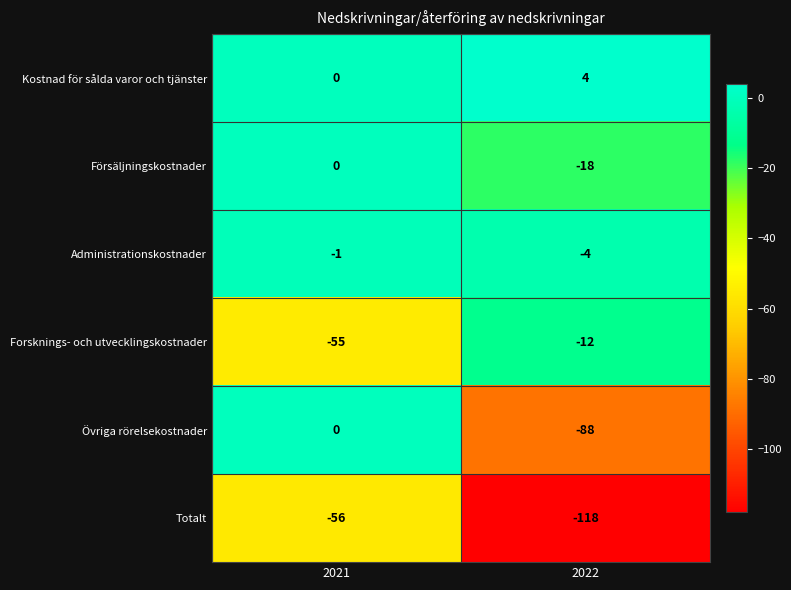

How many values in Övriga rörelsekostnader are below zero?

1